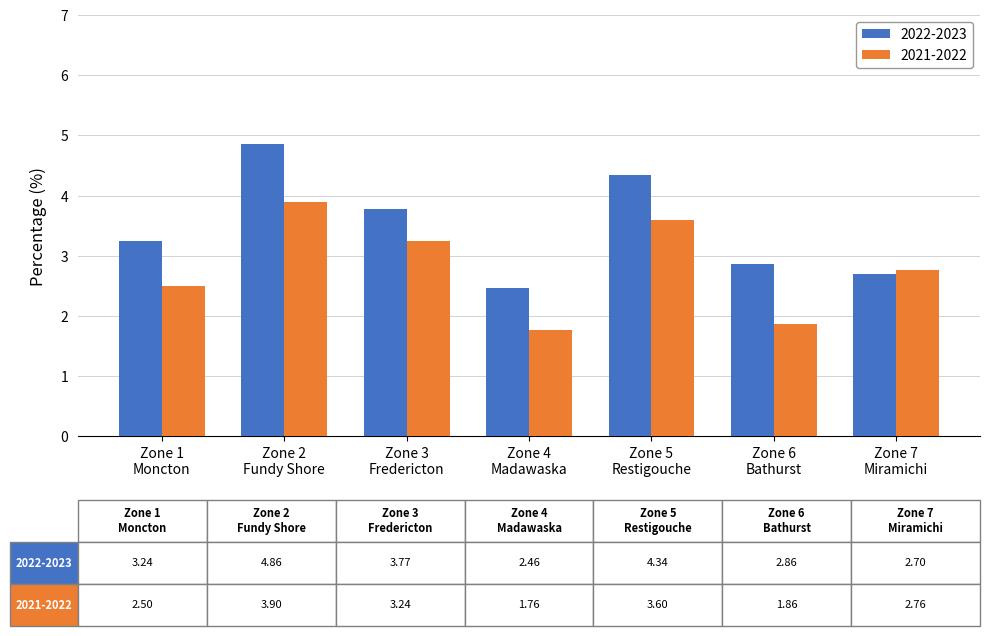

What is the greatest value displayed?

4.9